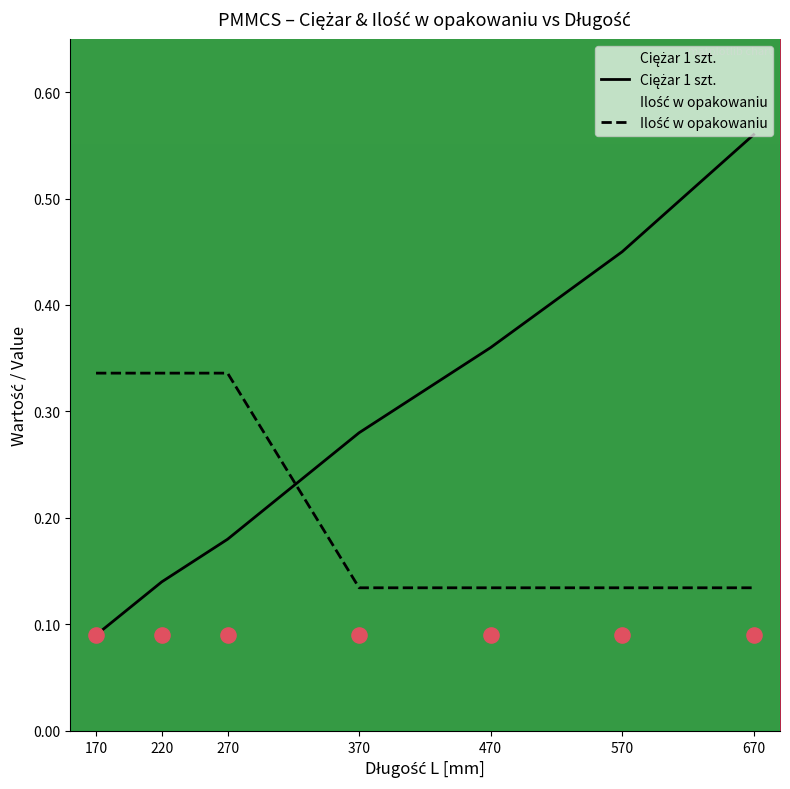

Is the value of Ilość w opakowaniu at 570 greater than the value of Ciężar 1 szt. at 570?

No